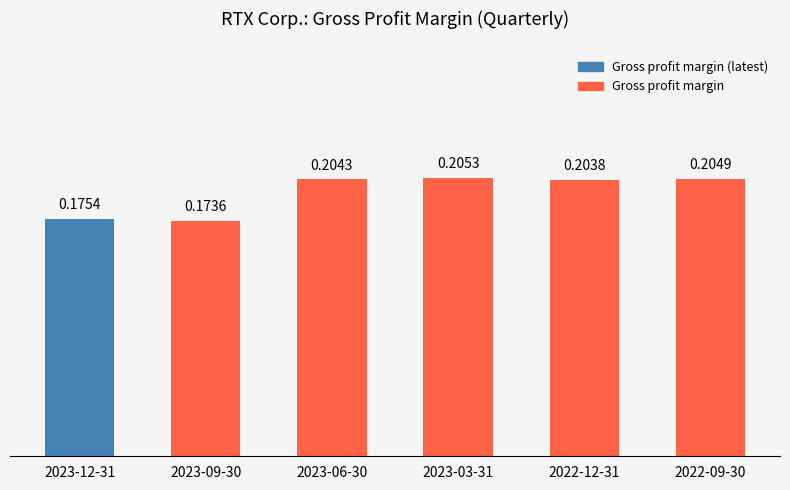

Rank the categories by value from highest to lowest.

2023-03-31, 2022-09-30, 2023-06-30, 2022-12-31, 2023-12-31, 2023-09-30